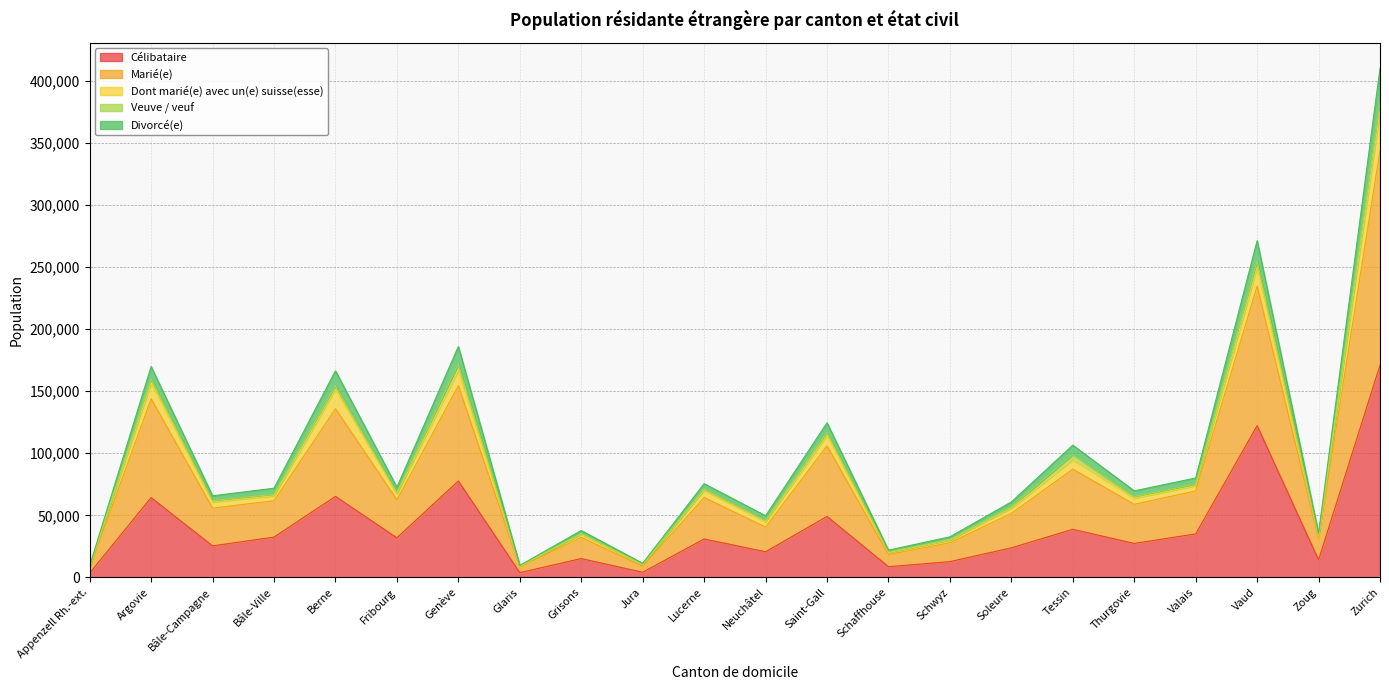

Where is Célibataire nearest to the value 87212?

Genève